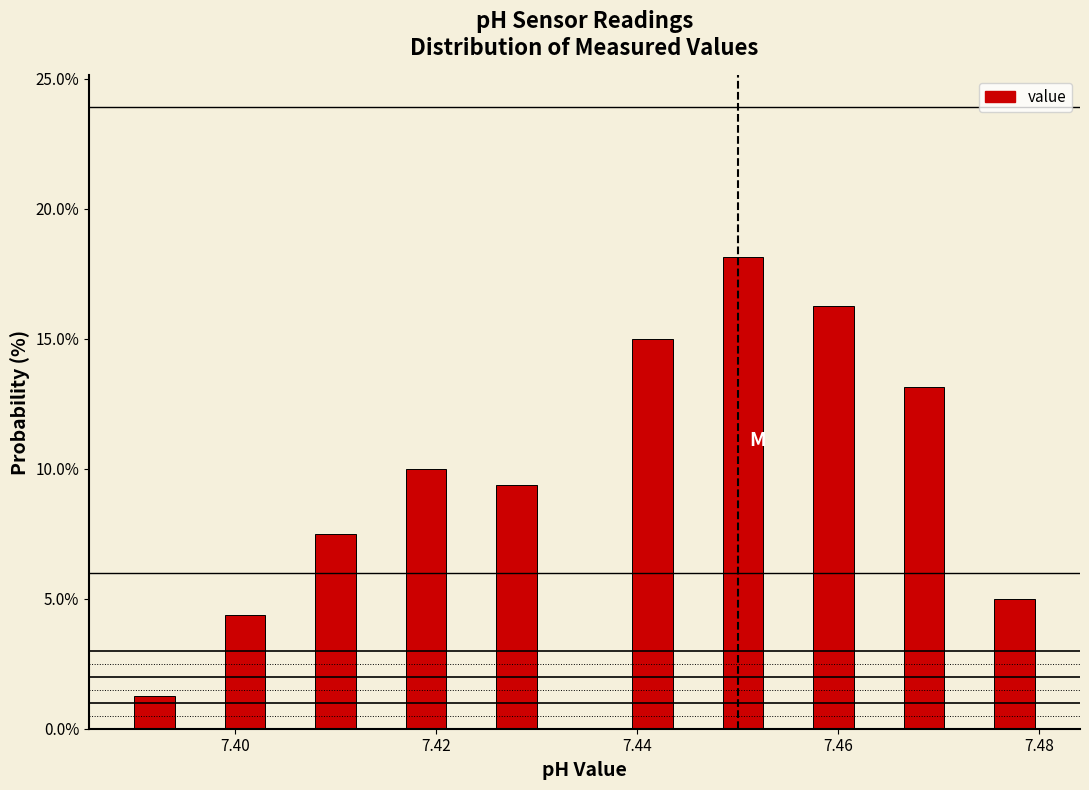

Around what value on the x-axis is the tallest bar? Give the approximate position of its centre, as read against the axis.

7.450